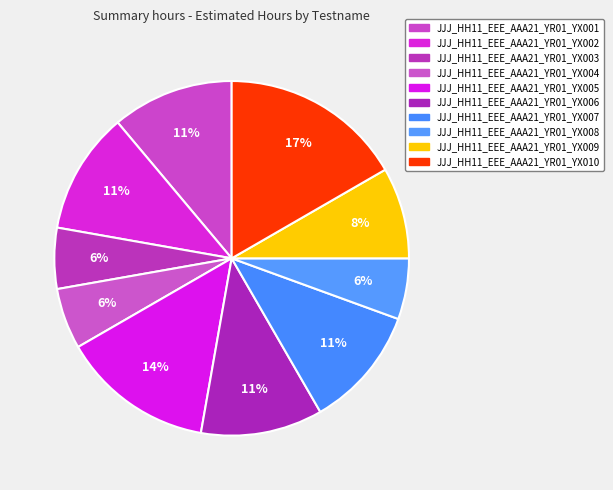

What percentage do JJJ_HH11_EEE_AAA21_YR01_YX006 and JJJ_HH11_EEE_AAA21_YR01_YX005 together represent?

25.0%